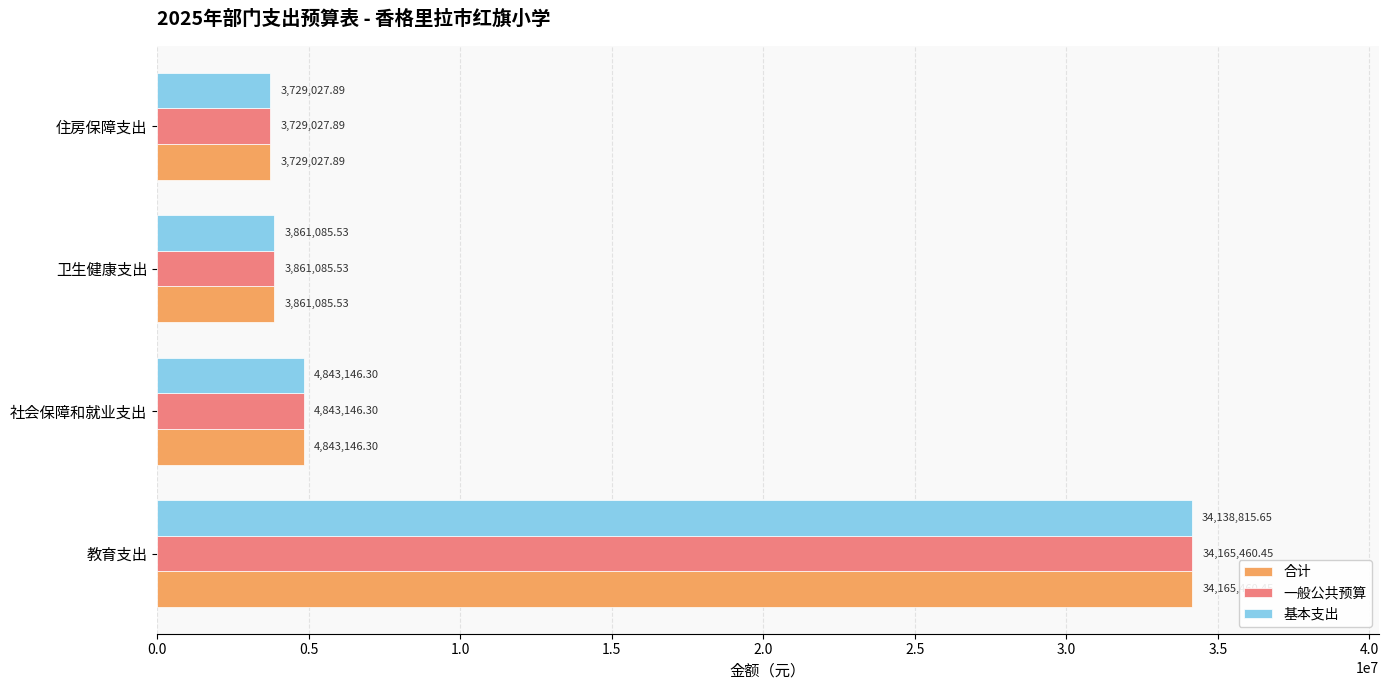

Where is 基本支出 nearest to the value 18933921?

社会保障和就业支出